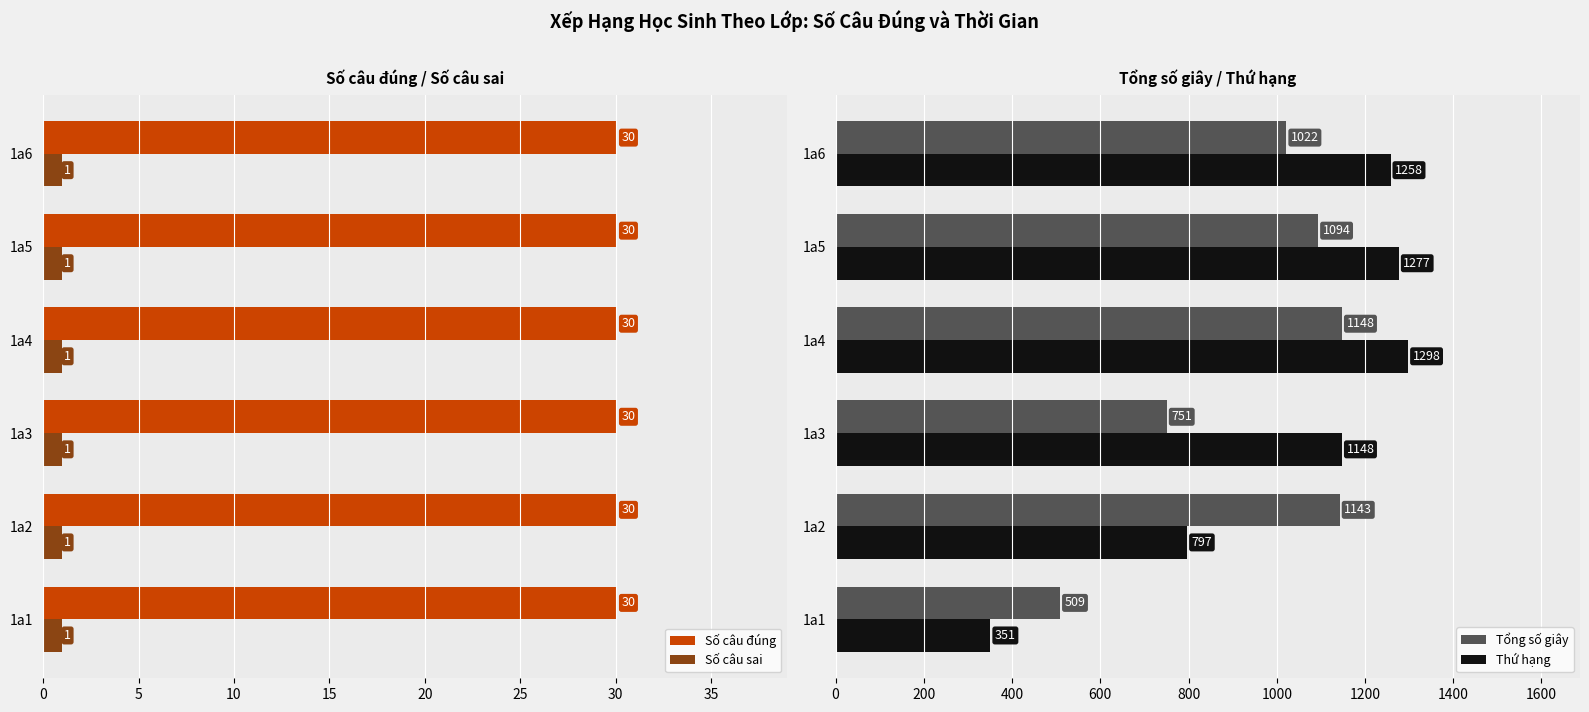

The Số câu sai series shows 1 at 1a3. True or false?

True